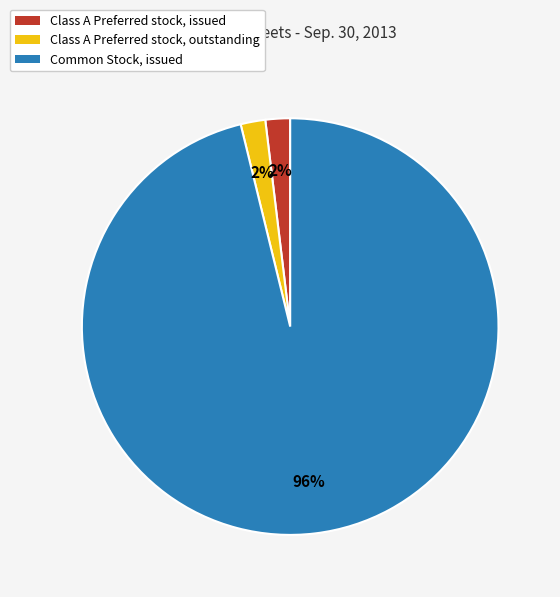

Do Class A Preferred stock, issued and Common Stock, issued together represent more than half of the pie?

Yes